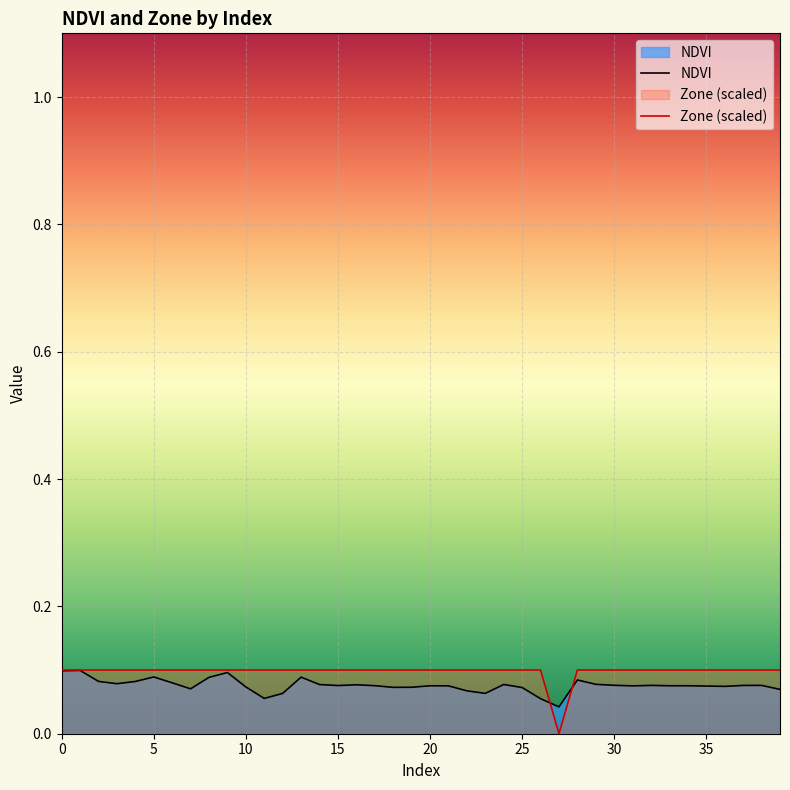

How many interior local valleys does the NDVI series have?

10